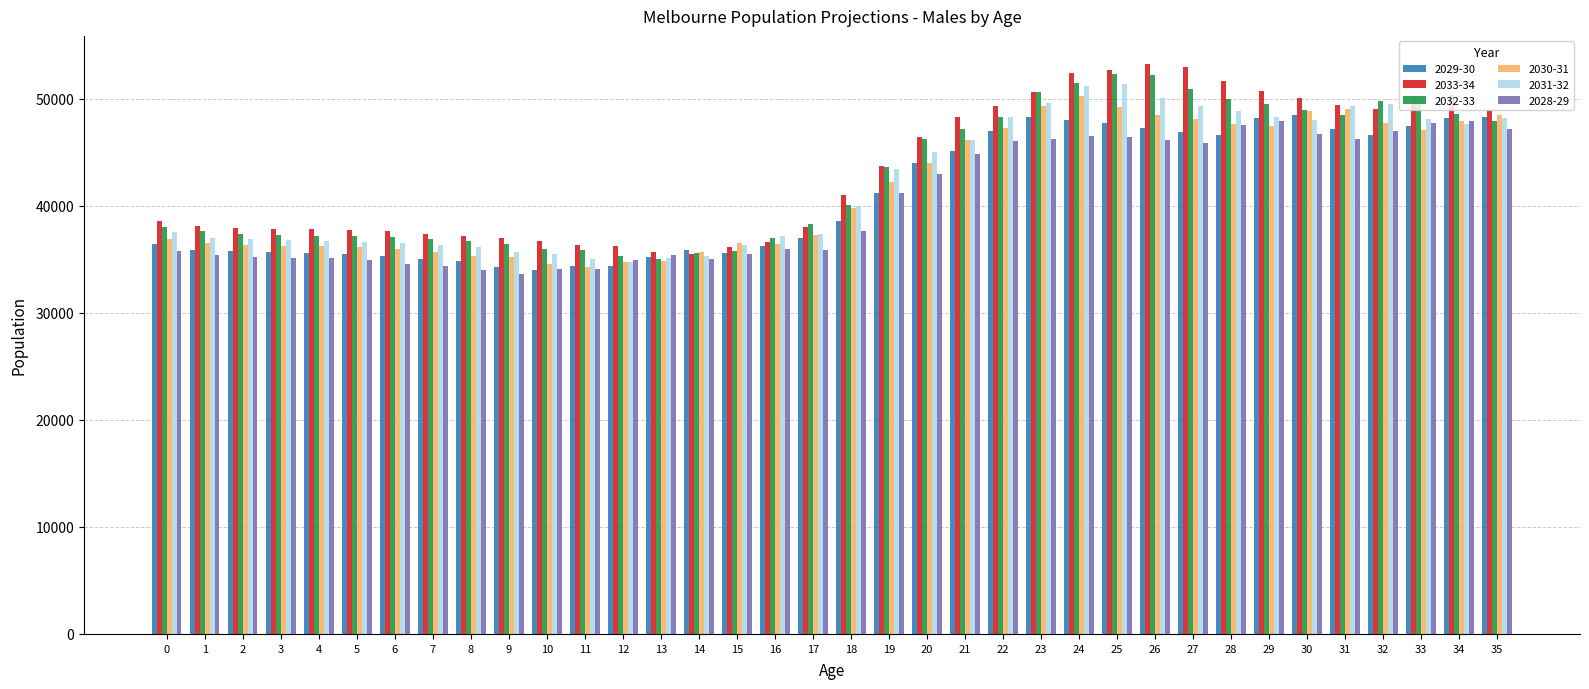

What are all the series names shown in the legend?

2029-30, 2033-34, 2032-33, 2030-31, 2031-32, 2028-29